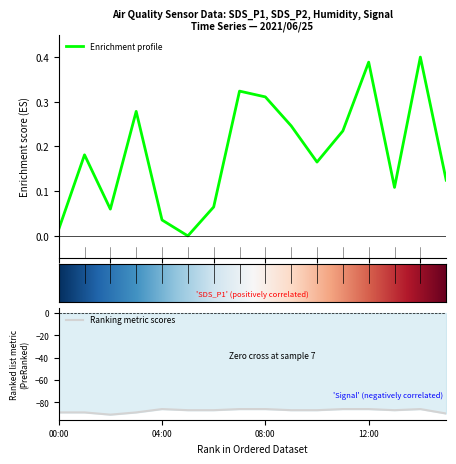

What is the value of the Signal point at the 10th from the left?

-87.0